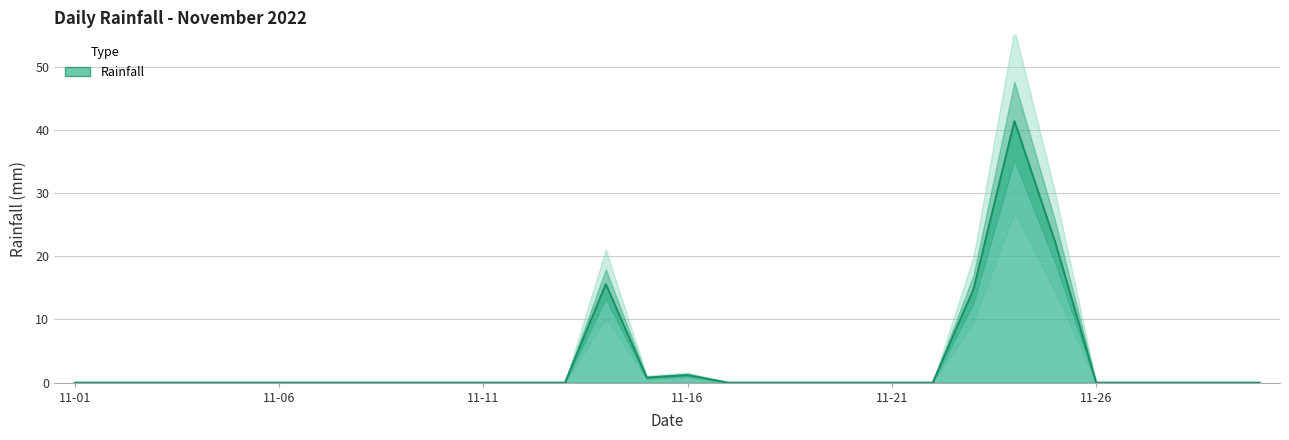

Where is the data nearest to the value 20?

2022-11-25